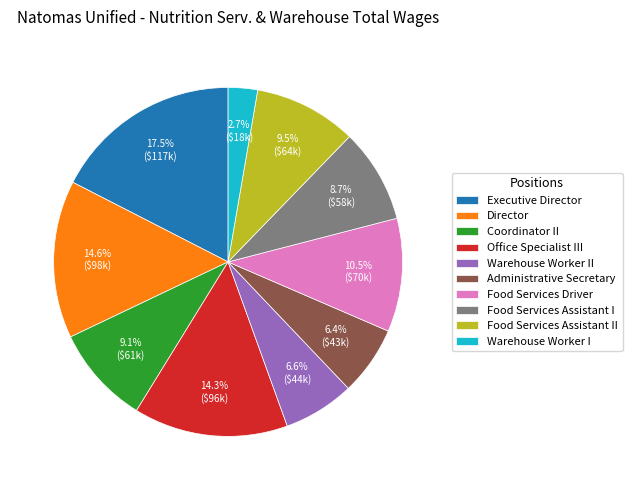

What is the total percentage of Executive Director and Administrative Secretary?

23.9%